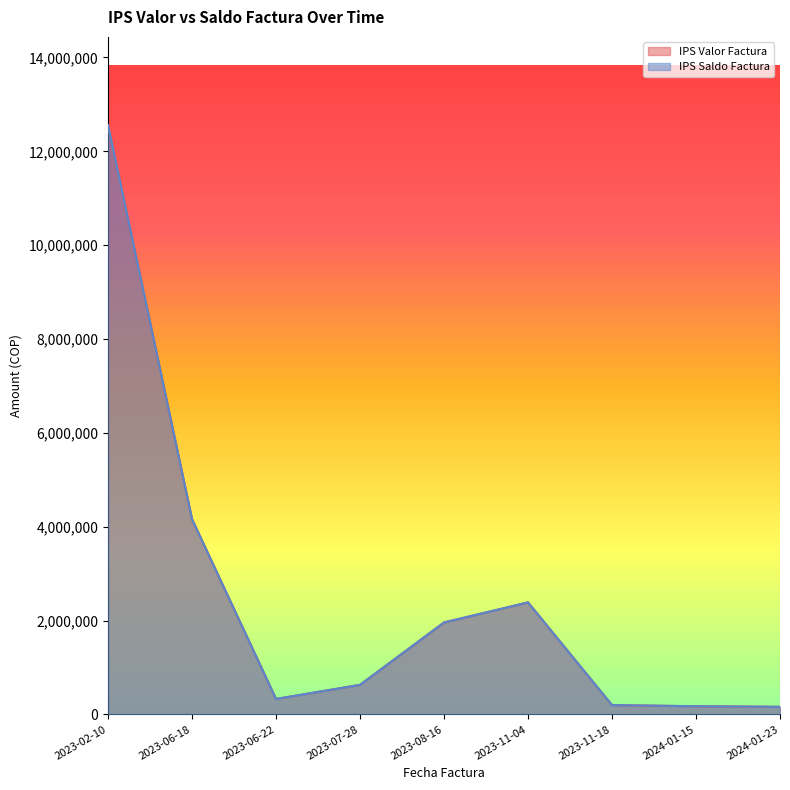

At which label does IPS Valor Factura reach its peak?

2023-02-10